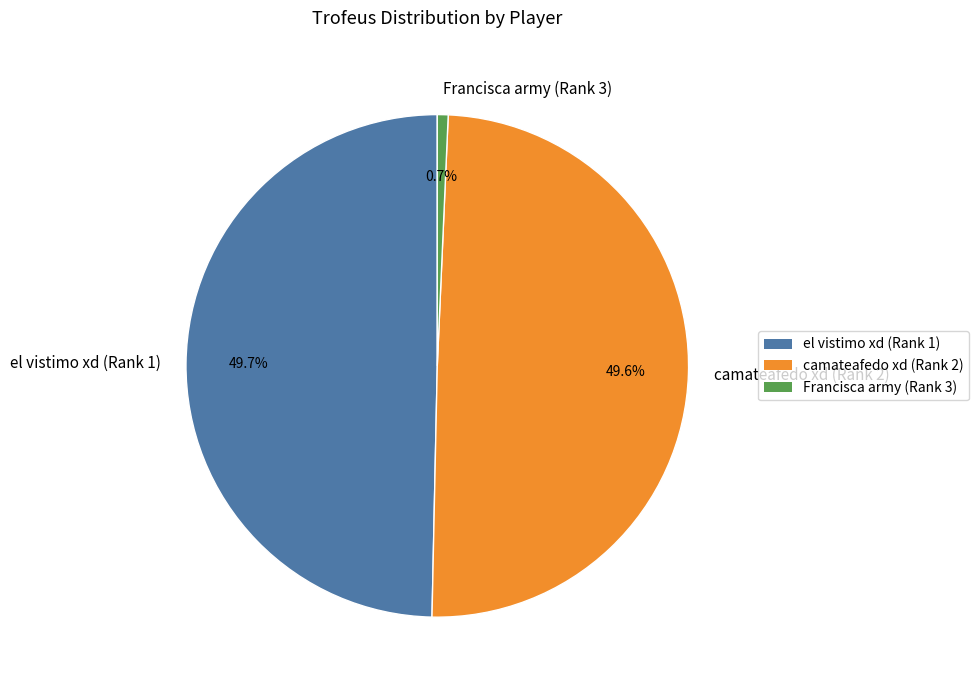

True or false: el vistimo xd (Rank 1) accounts for 50% of the total.

True